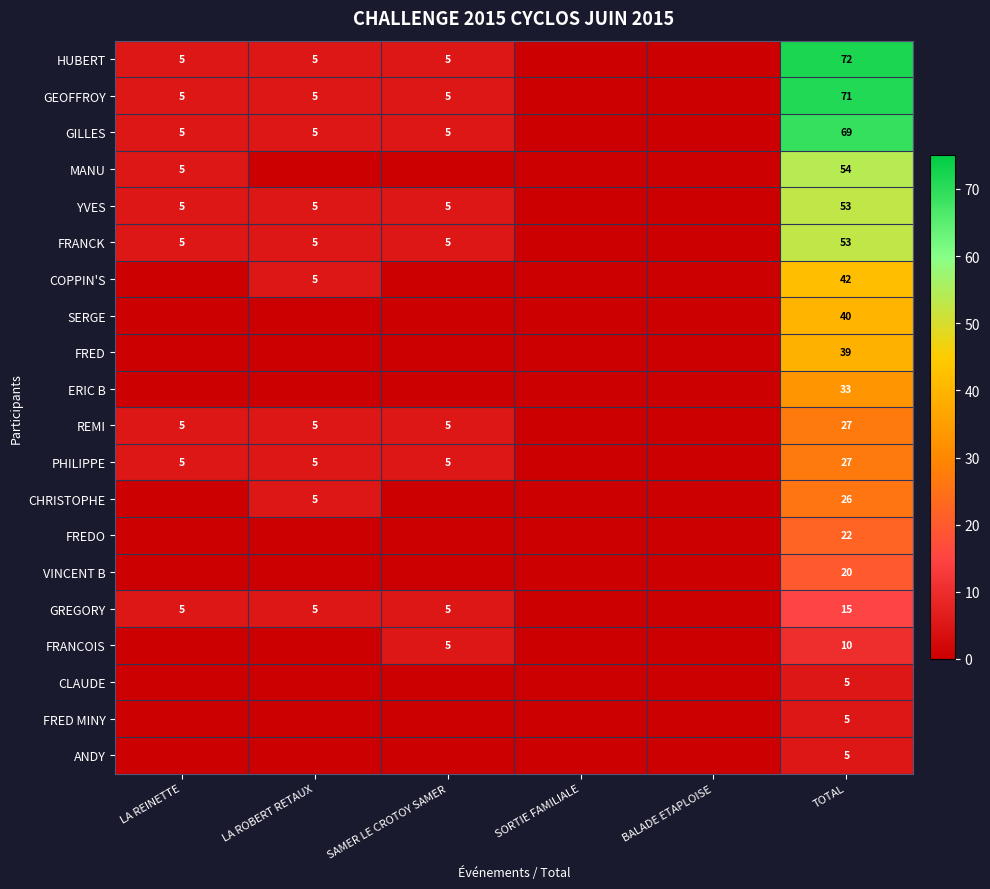

Is it true that GREGORY equals 5 at SAMER LE CROTOY SAMER?

True